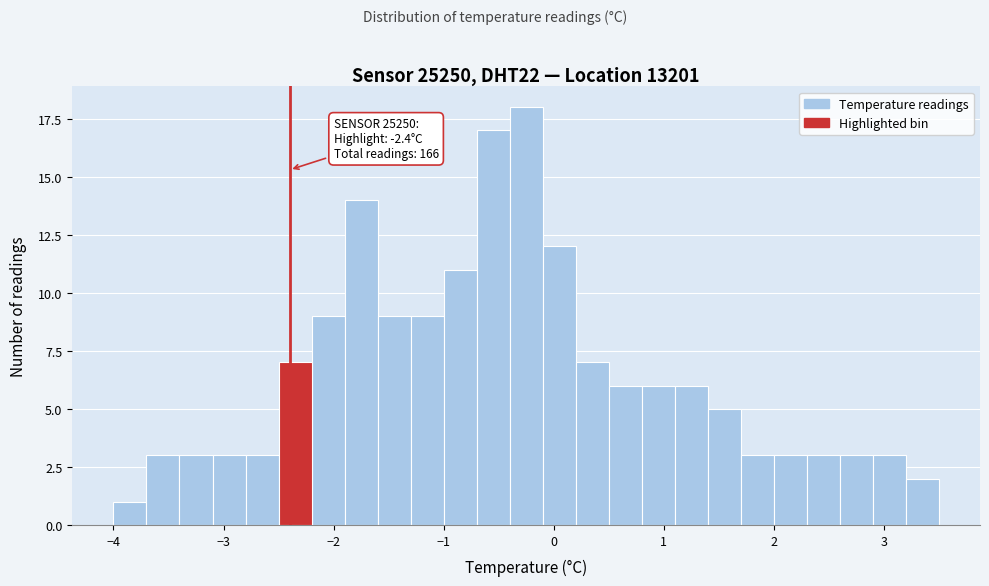

Around what value on the x-axis is the tallest bar? Give the approximate position of its centre, as read against the axis.

-0.2